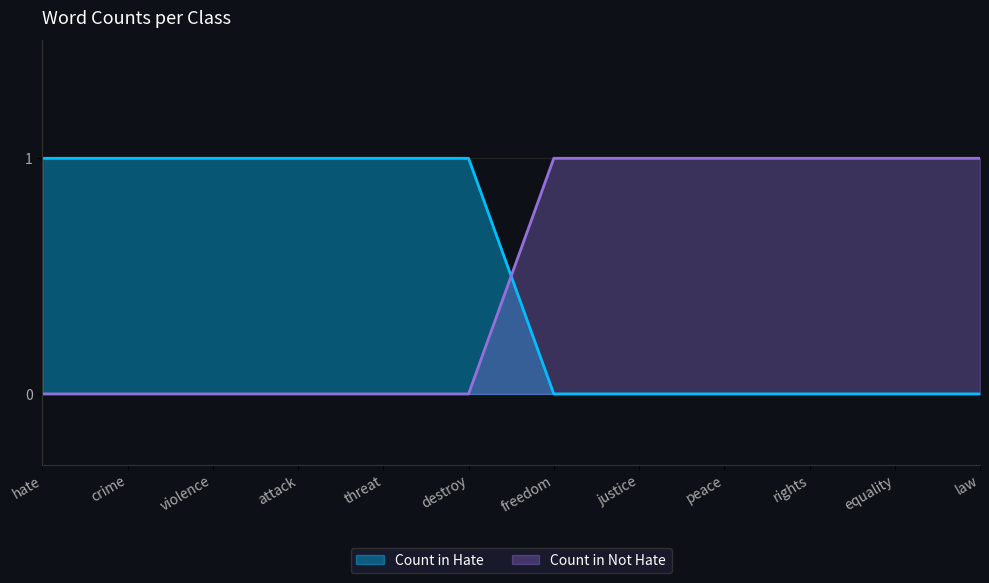

Rank the series at rights from highest to lowest value.

Count in Not Hate, Count in Hate